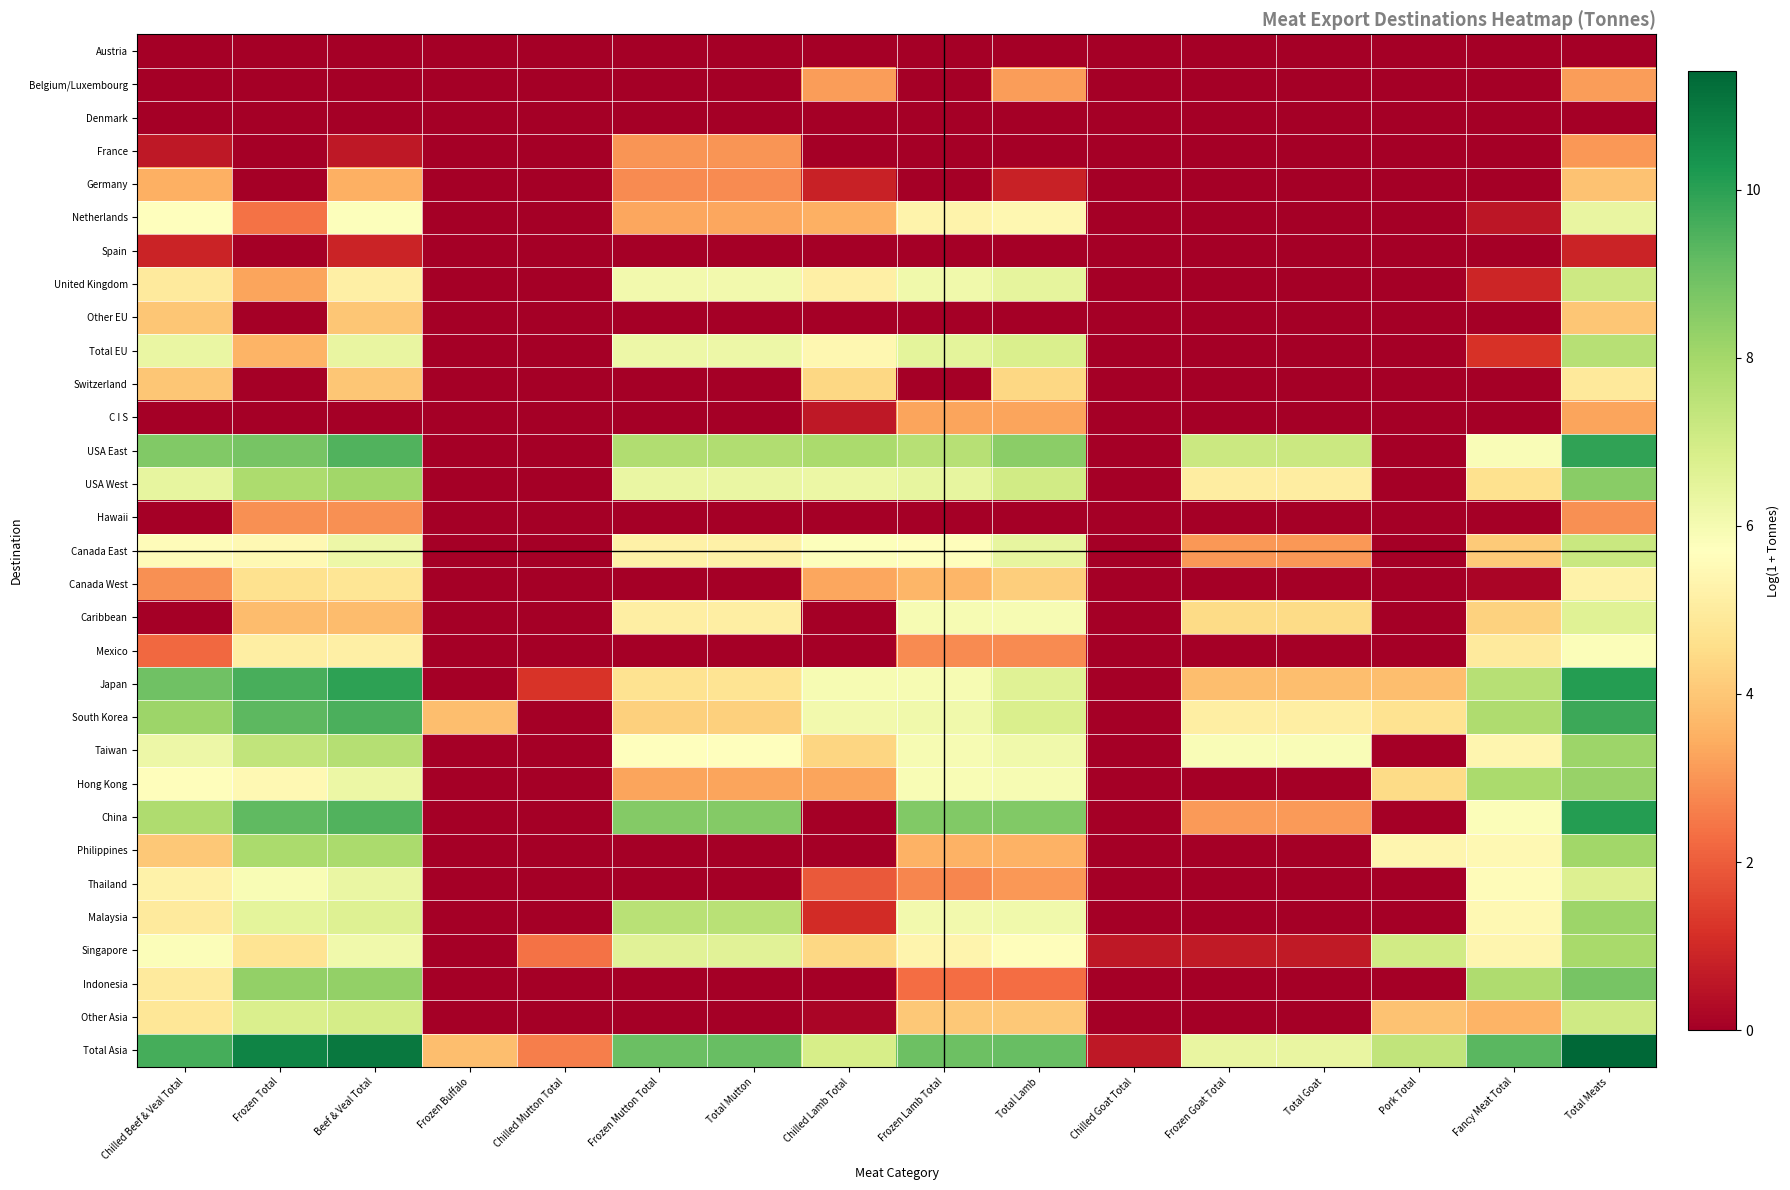

Which series has the largest range (max minus min)?

Total Asia